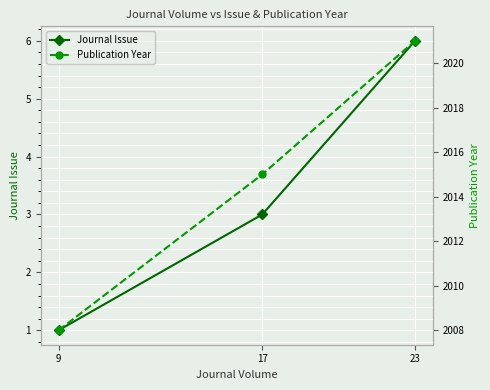

What value does the Publication Year series have at 9, to the nearest 10?

2010